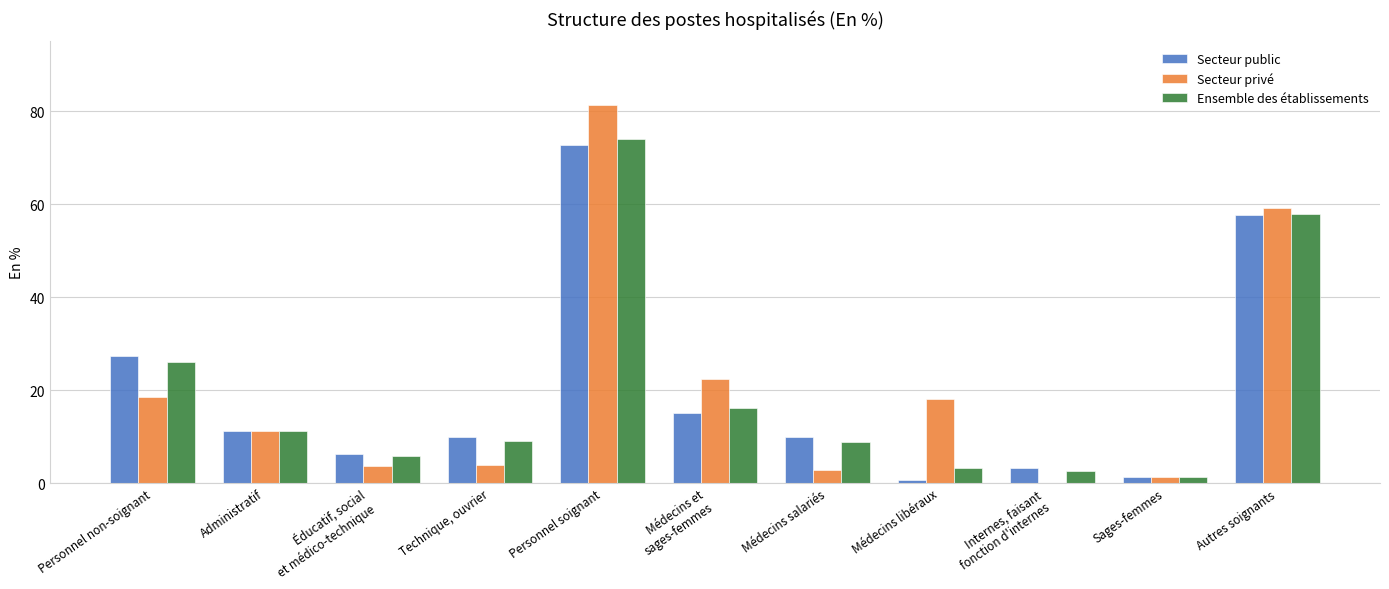

What is the sum of all Secteur privé values?

222.3